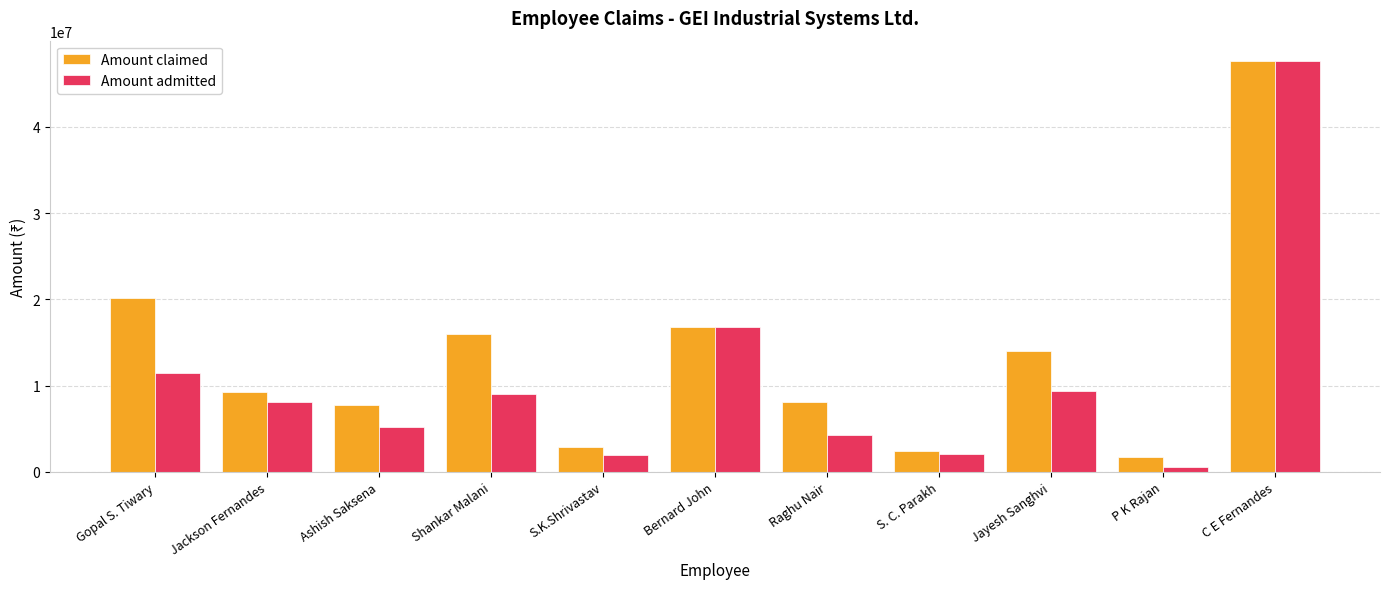

What is the maximum value for Amount admitted?

47605107